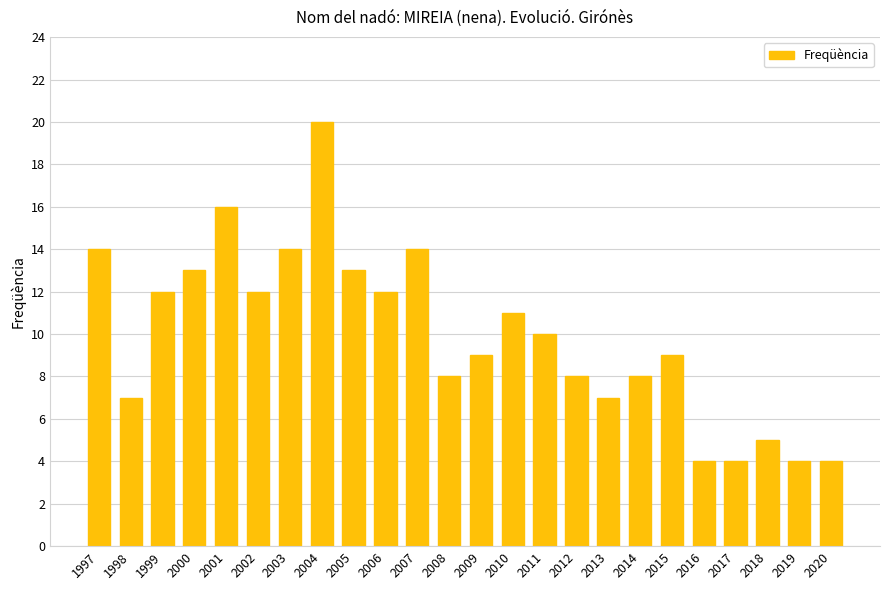

What is the minimum value shown in the chart?

4